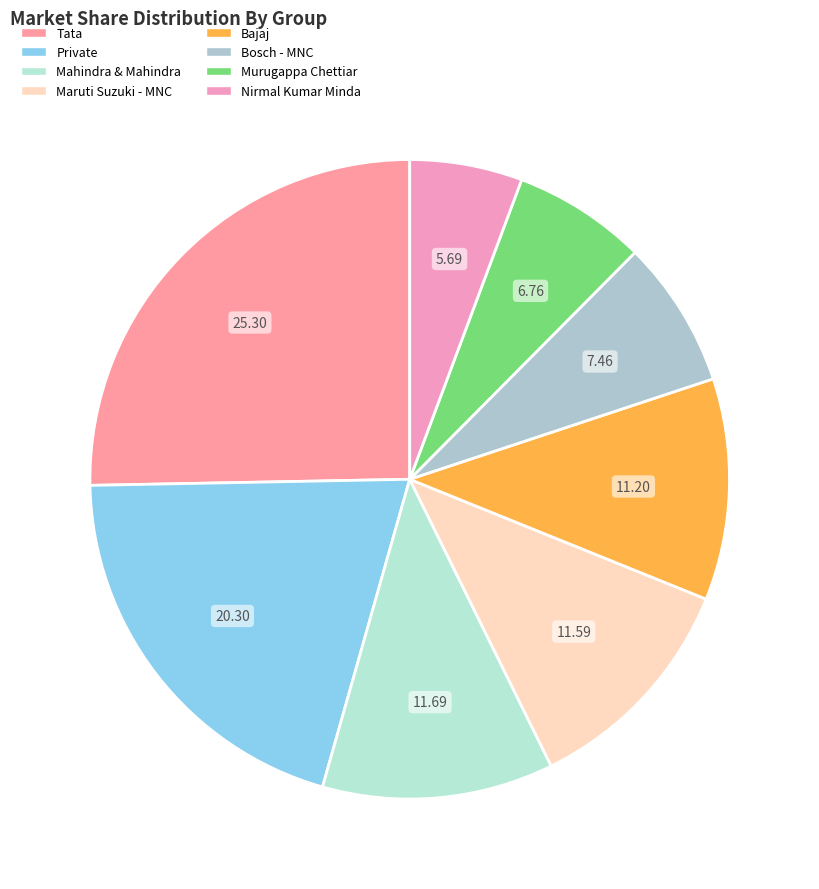

What percentage is the Bosch - MNC slice, to the nearest percent?

7%